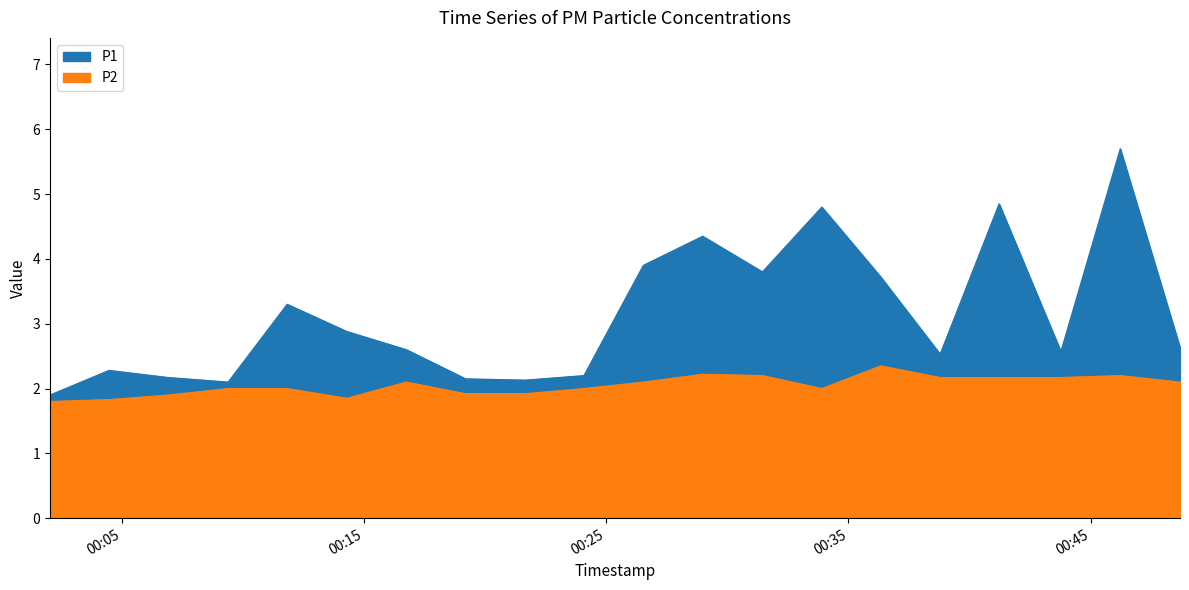

At which label does P2 reach its peak?

07:00